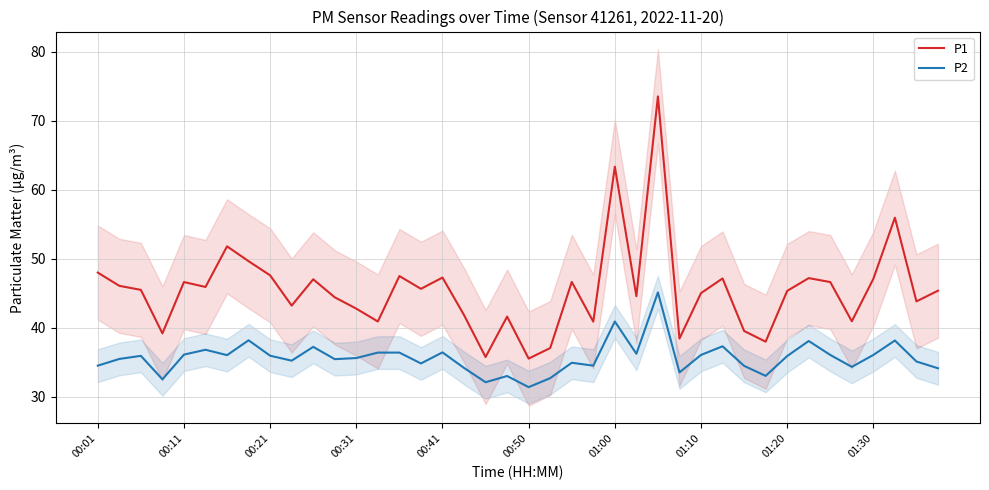

What is the total value across all series at 39?

79.5